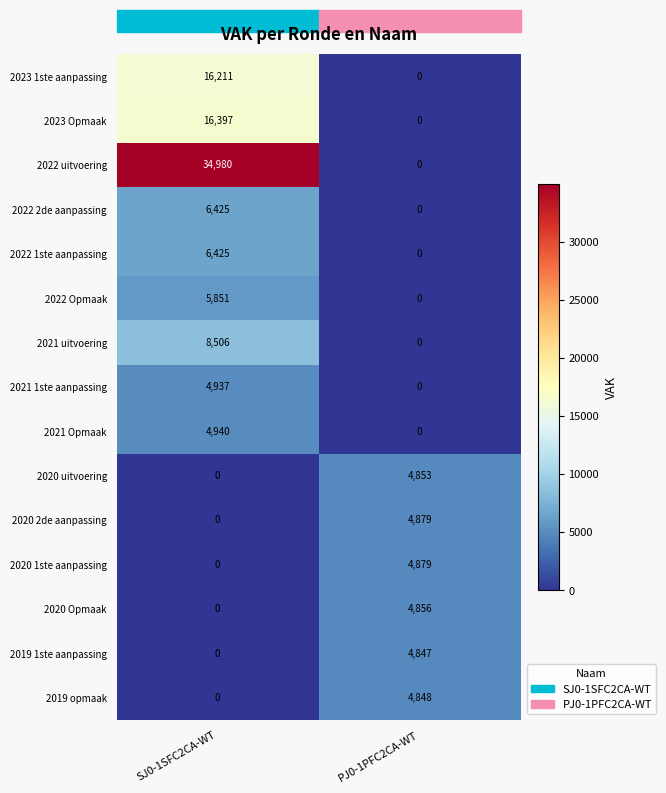

What is the sum of all 2020 uitvoering values?

4853